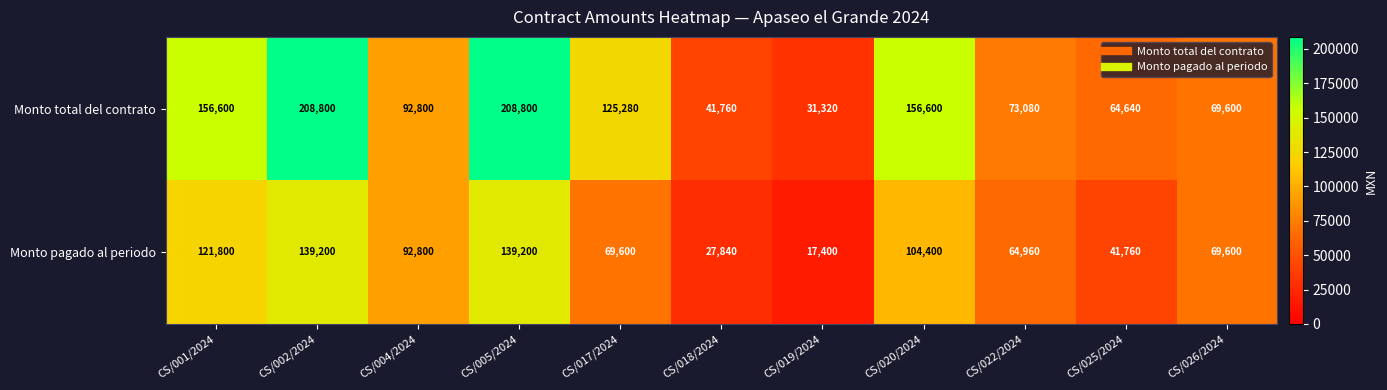

What is the smallest value displayed?

17400